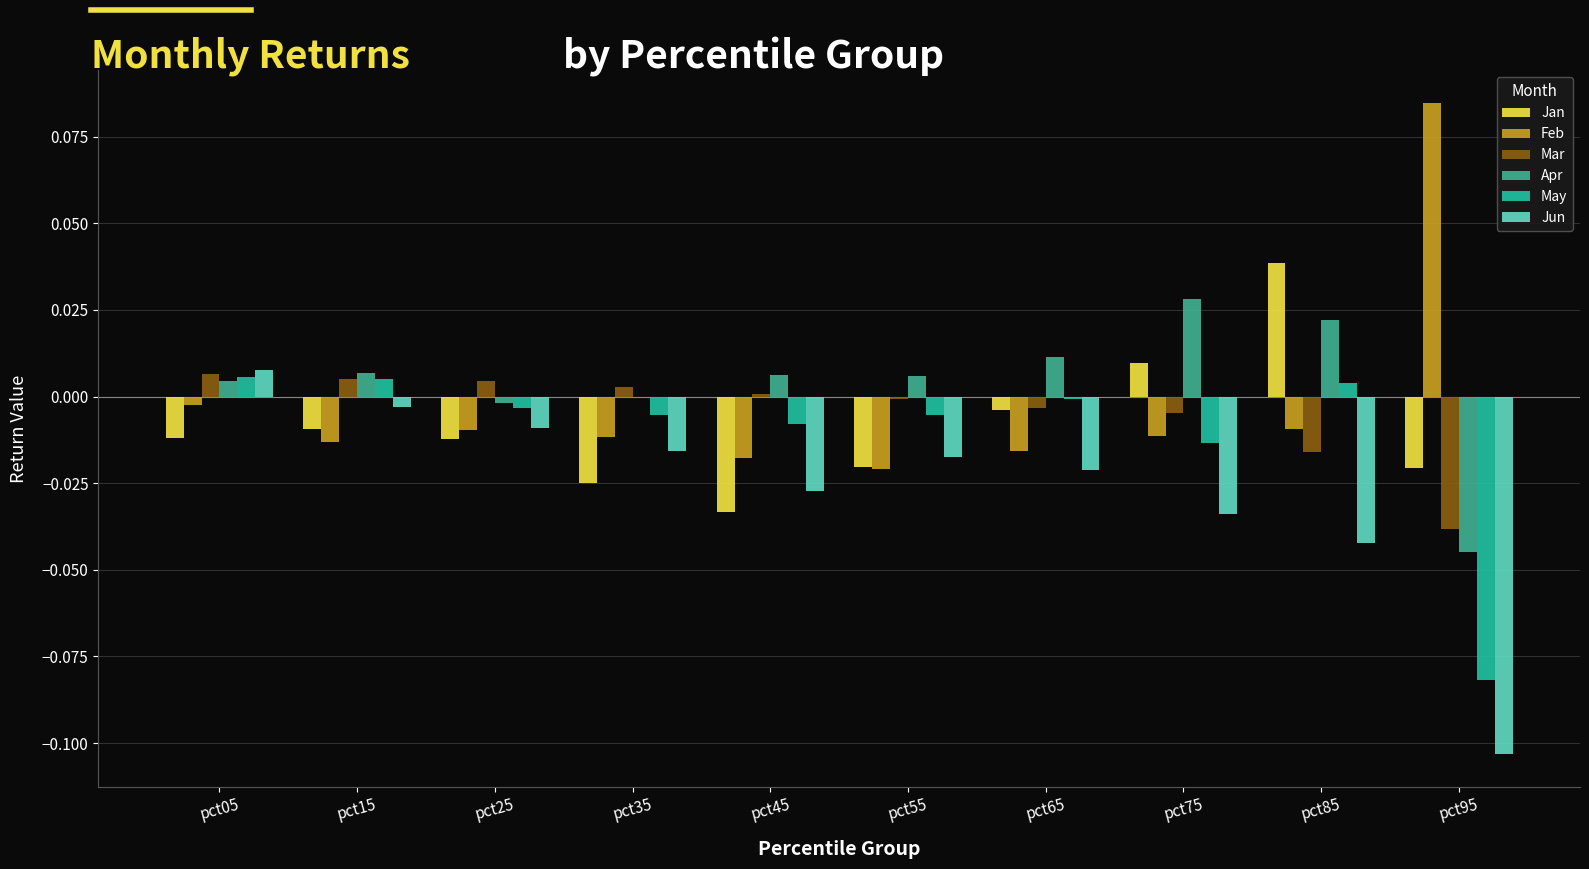

The value of Feb at pct85 is -0.1. True or false?

False